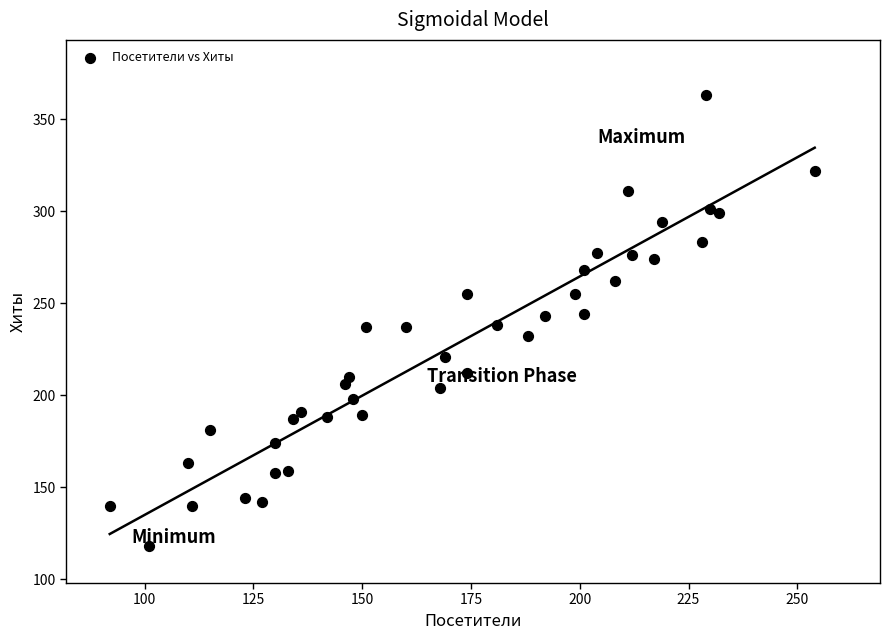

What is the range of X values (max minus min)?

162